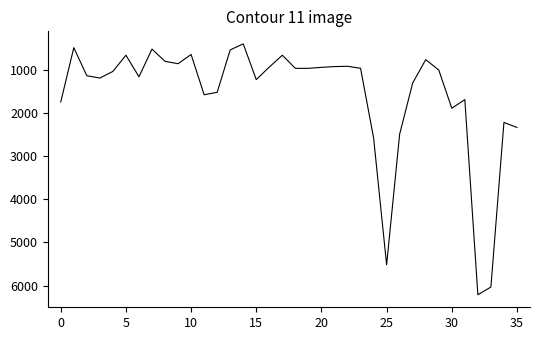

What is the difference between the maximum and minimum values?

5816.1